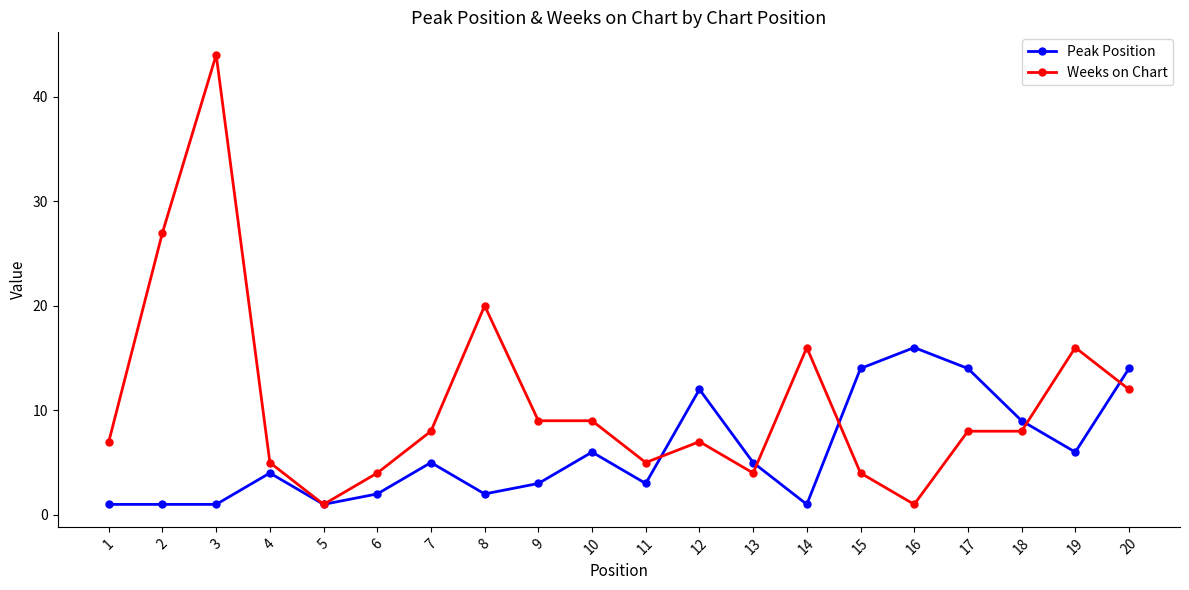

How many lines are shown in the chart?

2